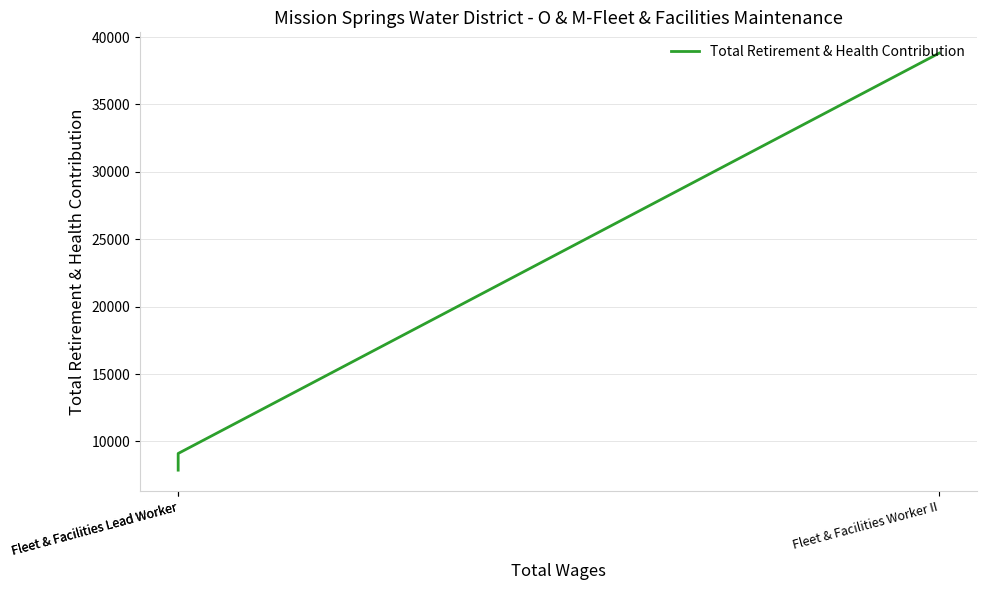

What is the sum of the values at Fleet & Facilities Lead Worker and Fleet & Facilities Lead Worker?

16983